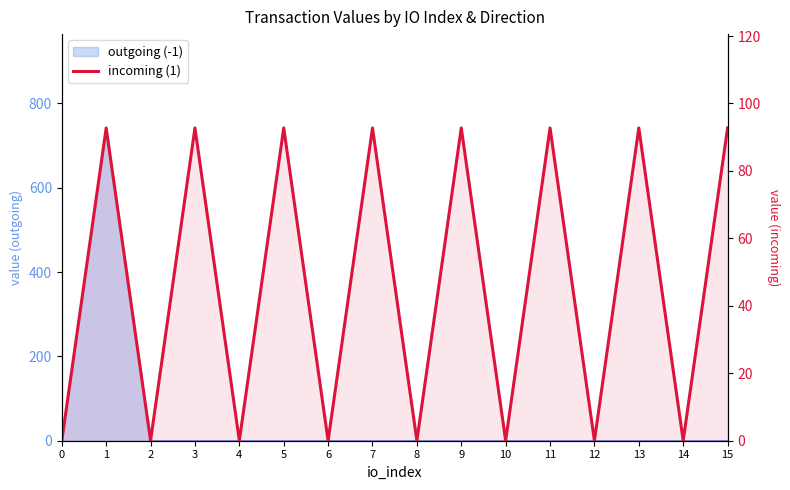

Between 7 and 12, which is larger?

7